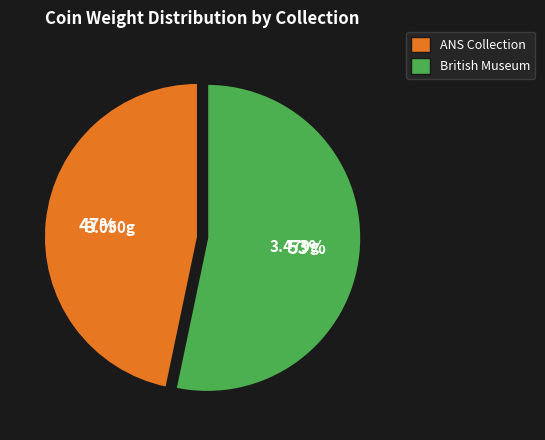

To the nearest percent, what is the average slice percentage?

50%